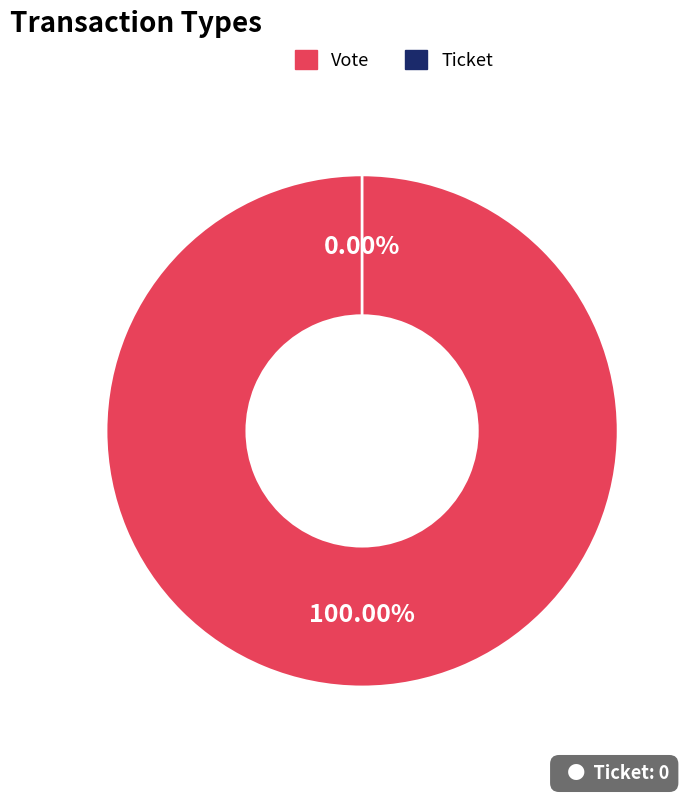

Rank the categories by value from highest to lowest.

Vote, Ticket